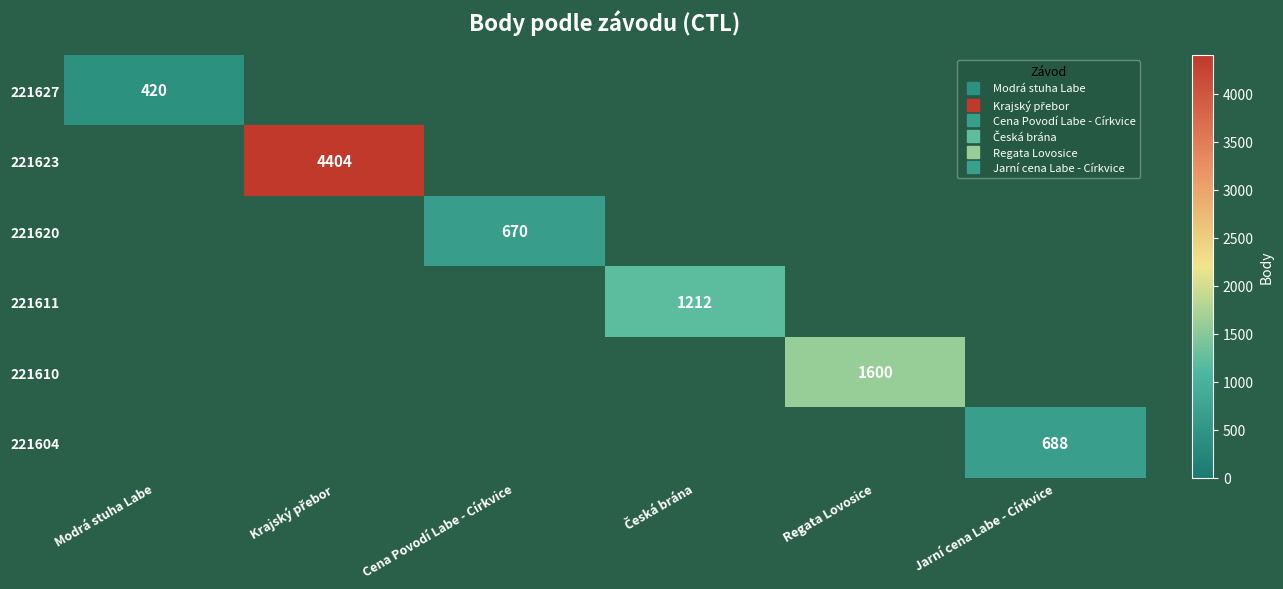

What is the difference between the maximum and minimum values in the 221604 series?

688